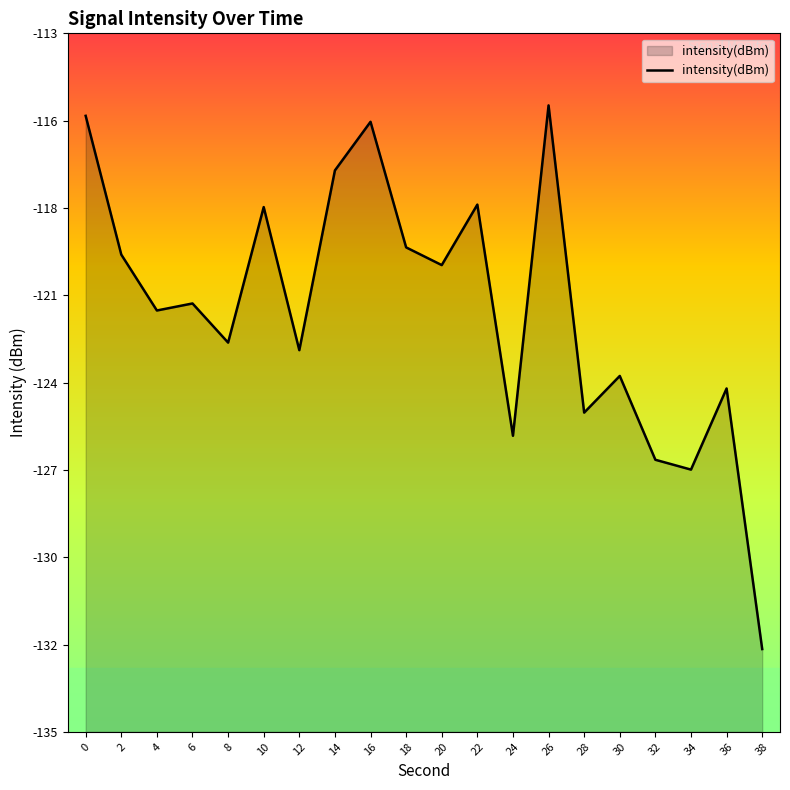

Where is the first local minimum?

4